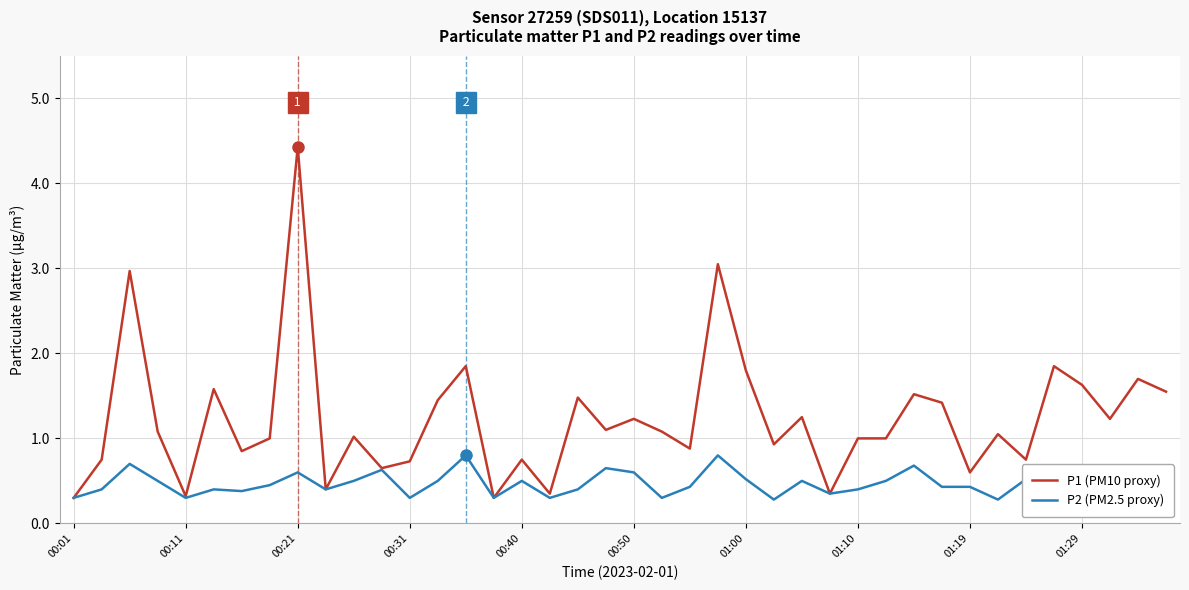

What is the minimum value for P2 (PM2.5 proxy)?

0.3